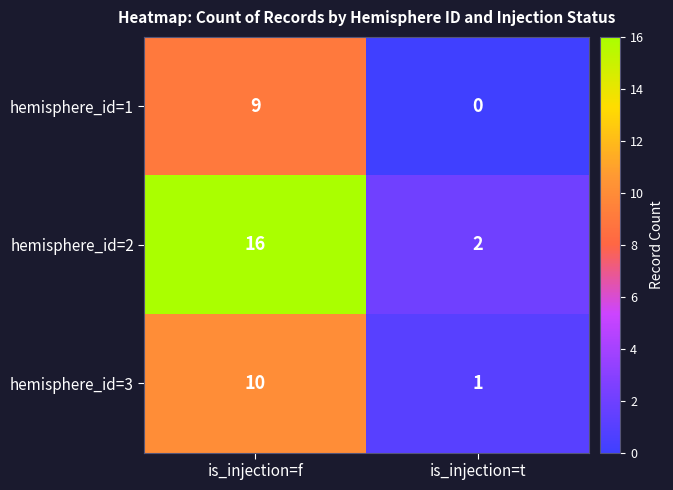

What is the total value across all series at is_injection=t?

3